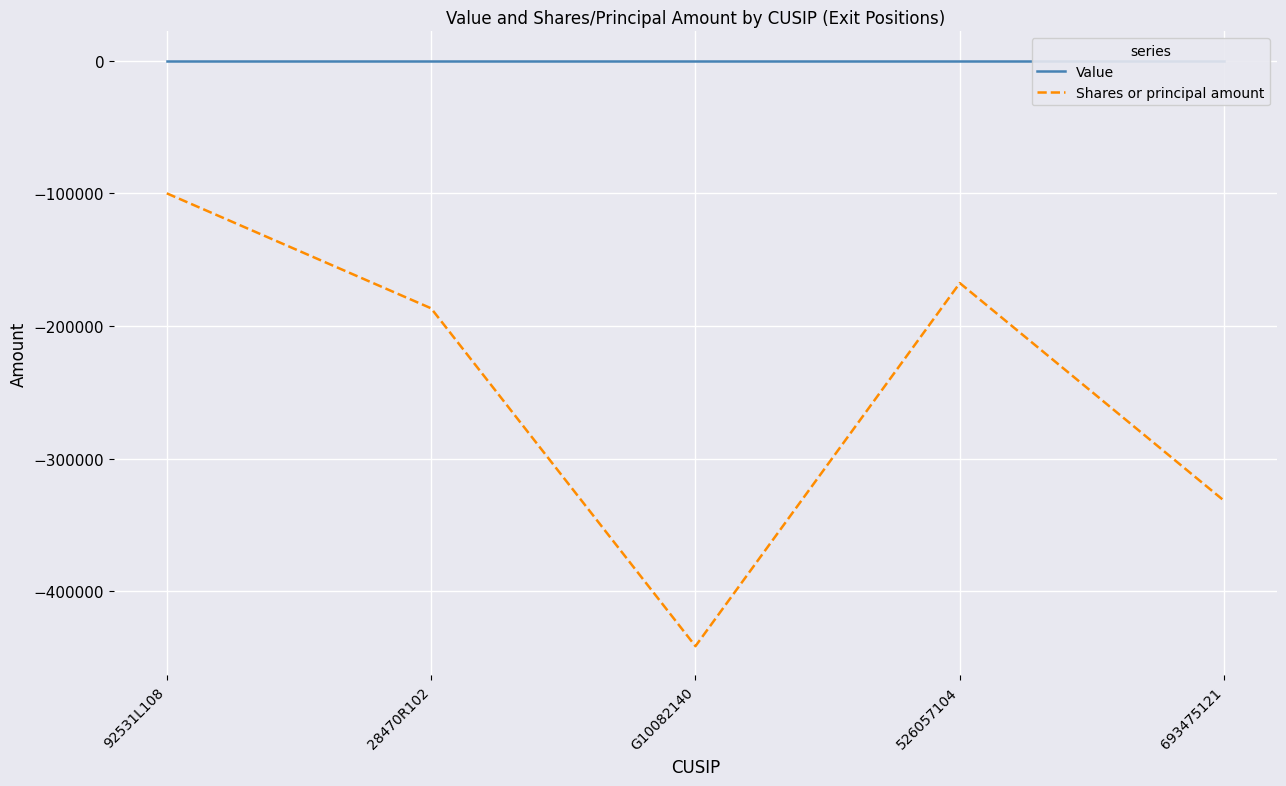

Count the number of data series in this chart.

2